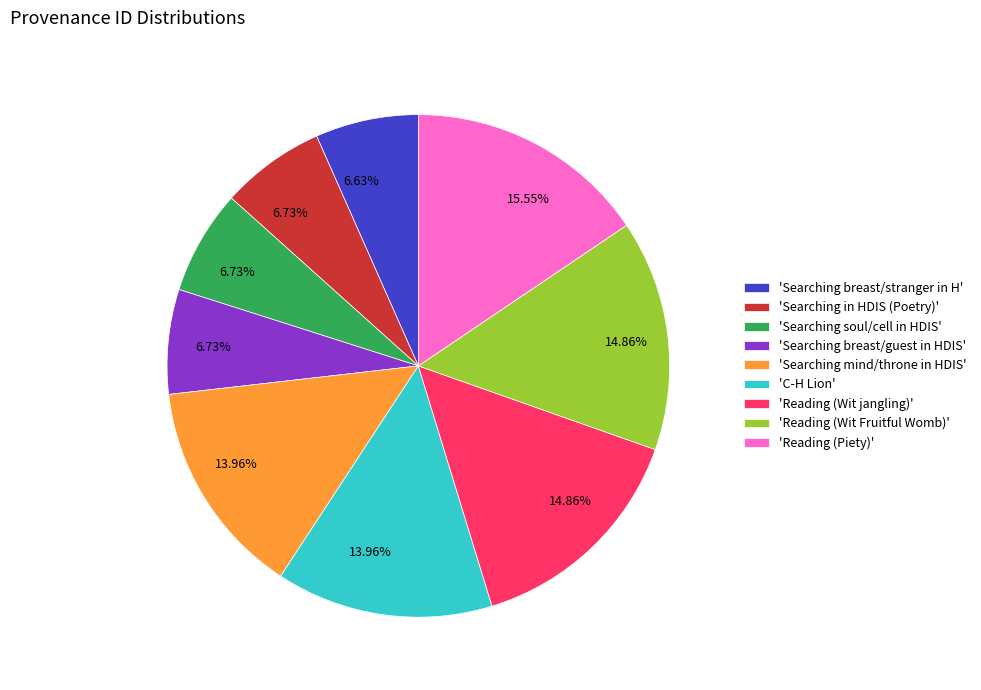

Combined, do 'Searching soul/cell in HDIS' and 'Searching in HDIS (Poetry)' account for over 50%?

No